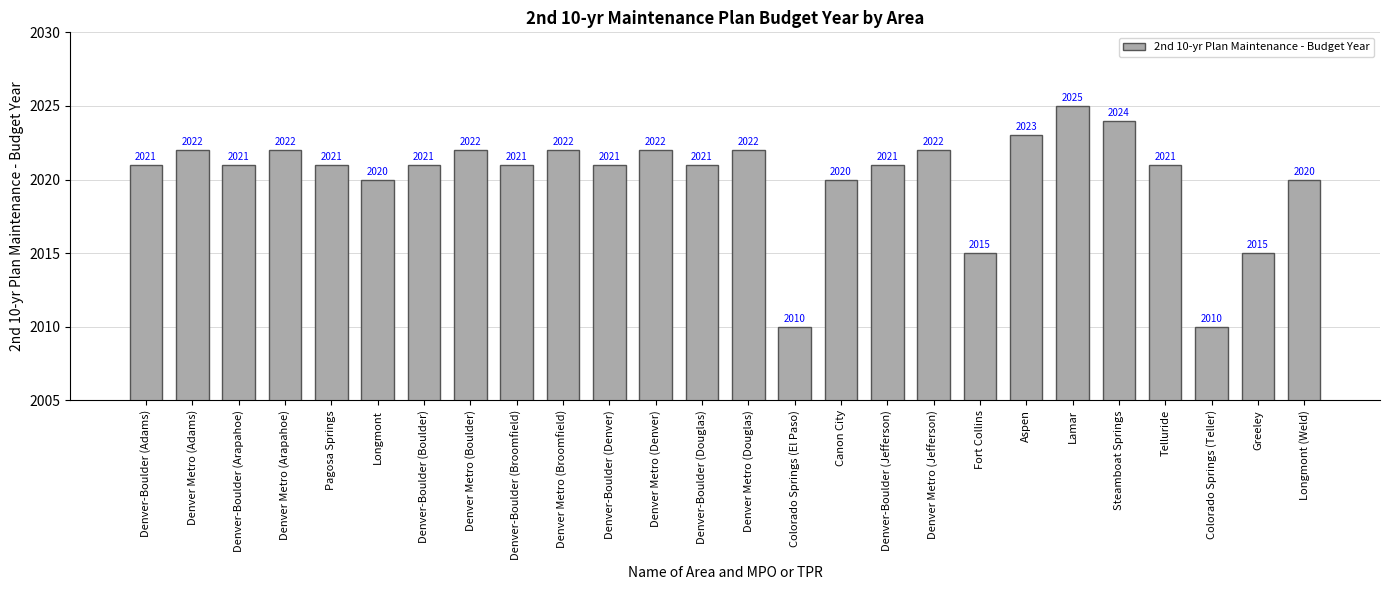

What is the difference between the second highest and second lowest values?

14